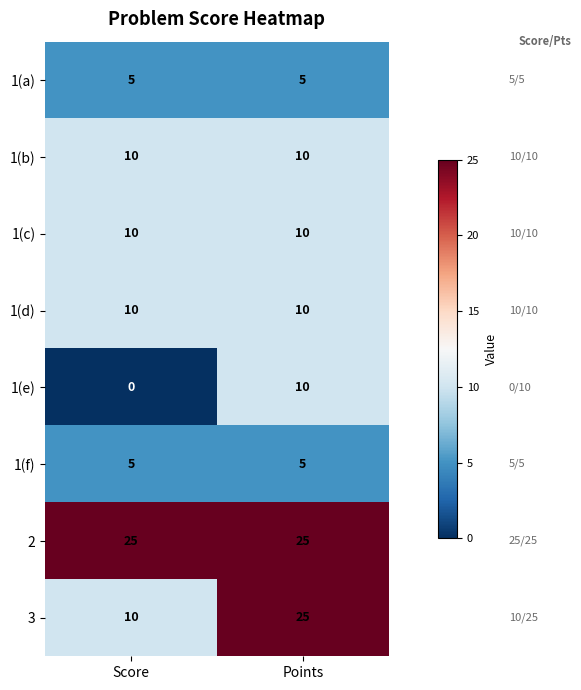

Reading right to left, extract all data points from this chart.

1(a): 5	5
1(b): 10	10
1(c): 10	10
1(d): 10	10
1(e): 10	0
1(f): 5	5
2: 25	25
3: 25	10